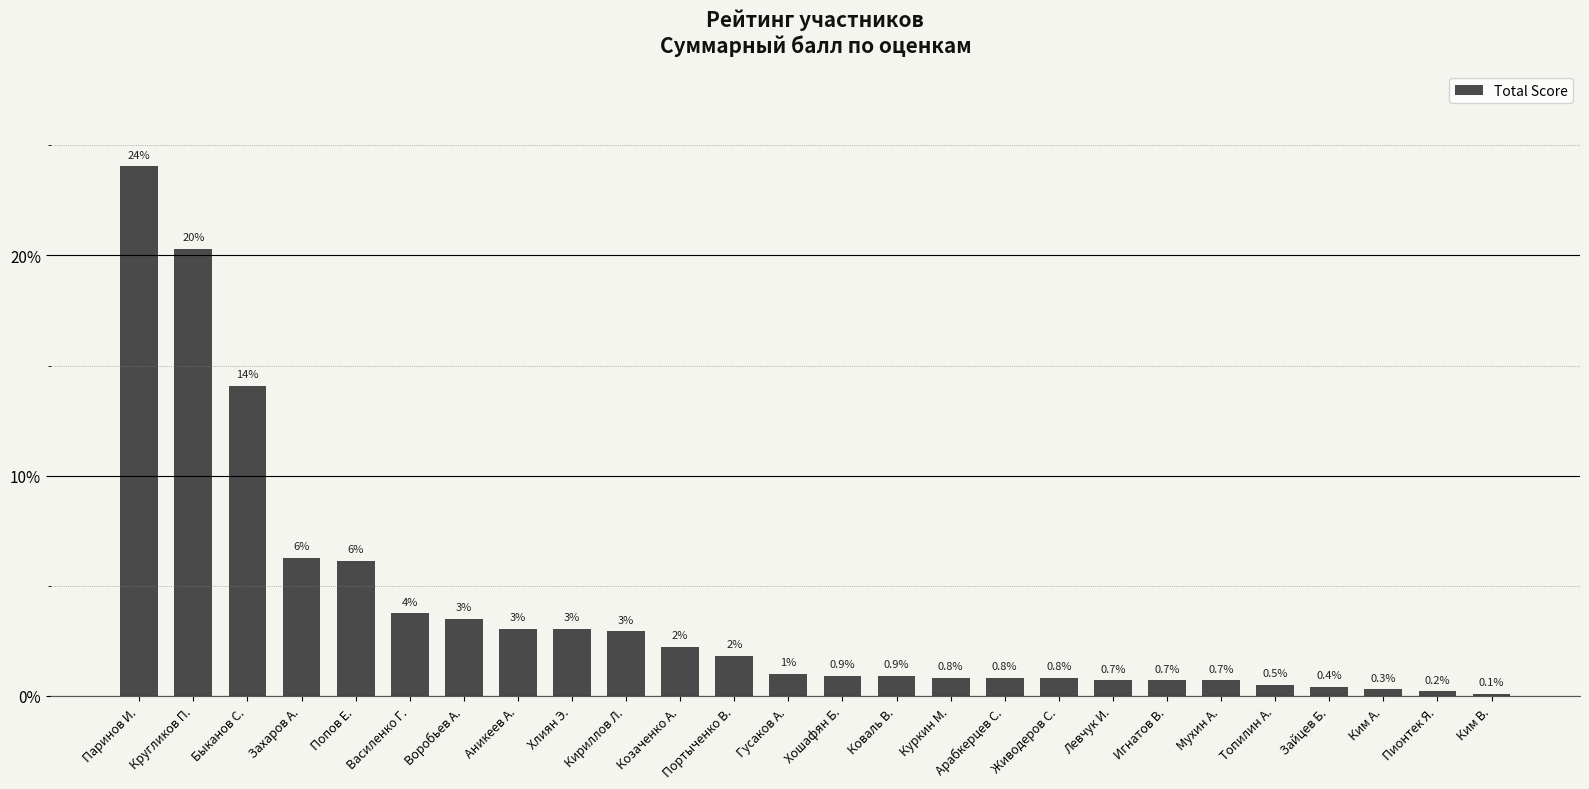

Which has a higher value, Козаченко А. or Аникеев А.?

Аникеев А.